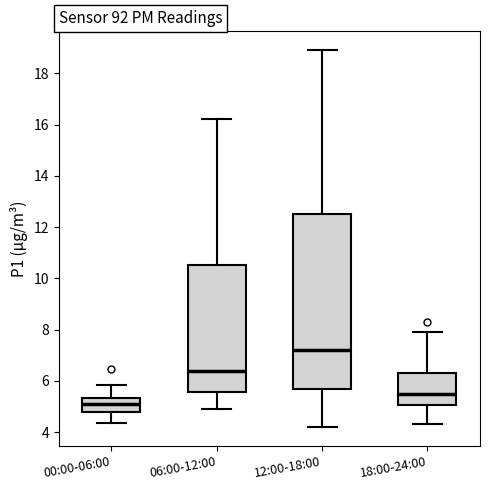

Where is the lower edge of the box for 12:00-18:00 on the y-axis? The values are not printed on the chart, so give them approximately, as read against the axis.

5.8